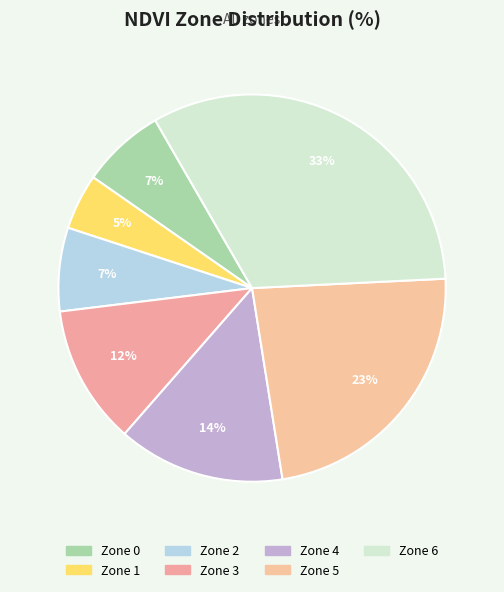

To the nearest percent, what is the difference between the largest and smallest slice percentages?

28%